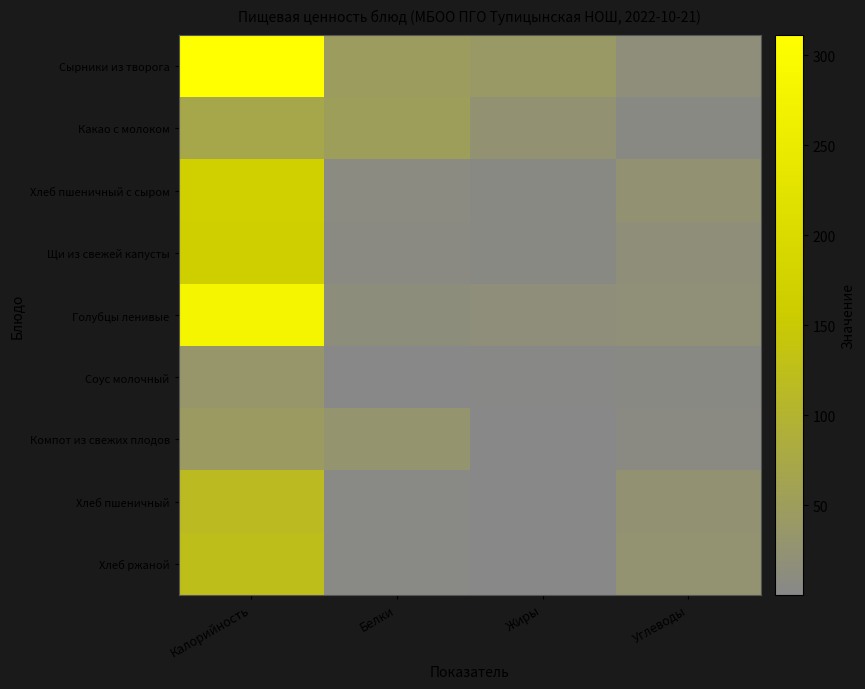

At which category is the sum across all series the highest?

Калорийность